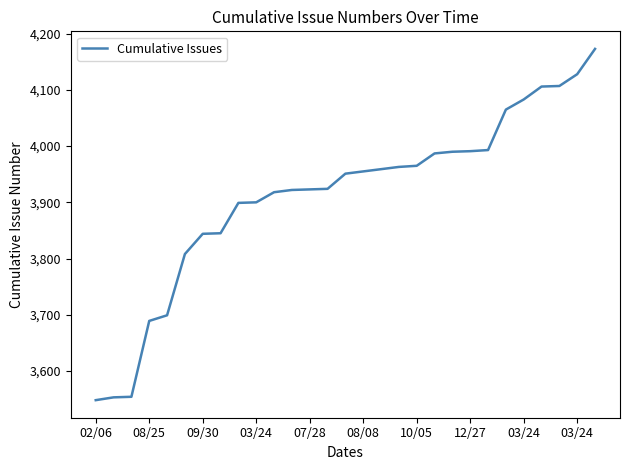

How many distinct data groups are displayed?

1